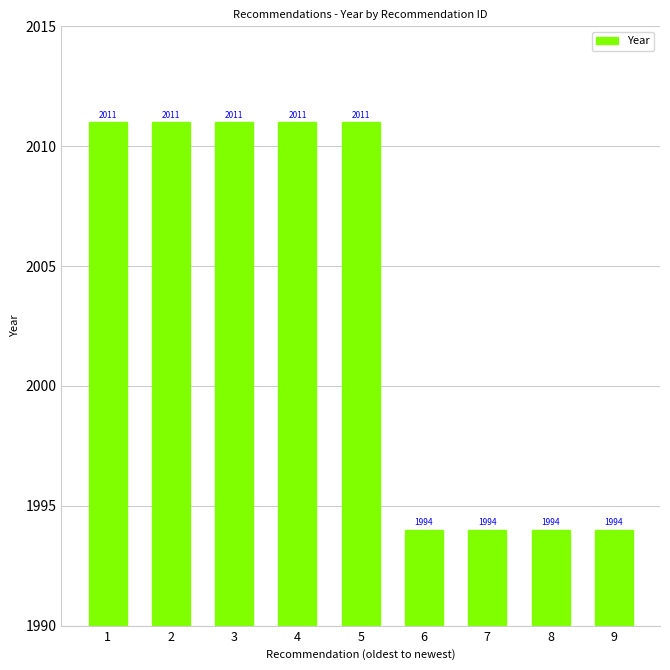

What is the maximum value shown in the chart?

2011